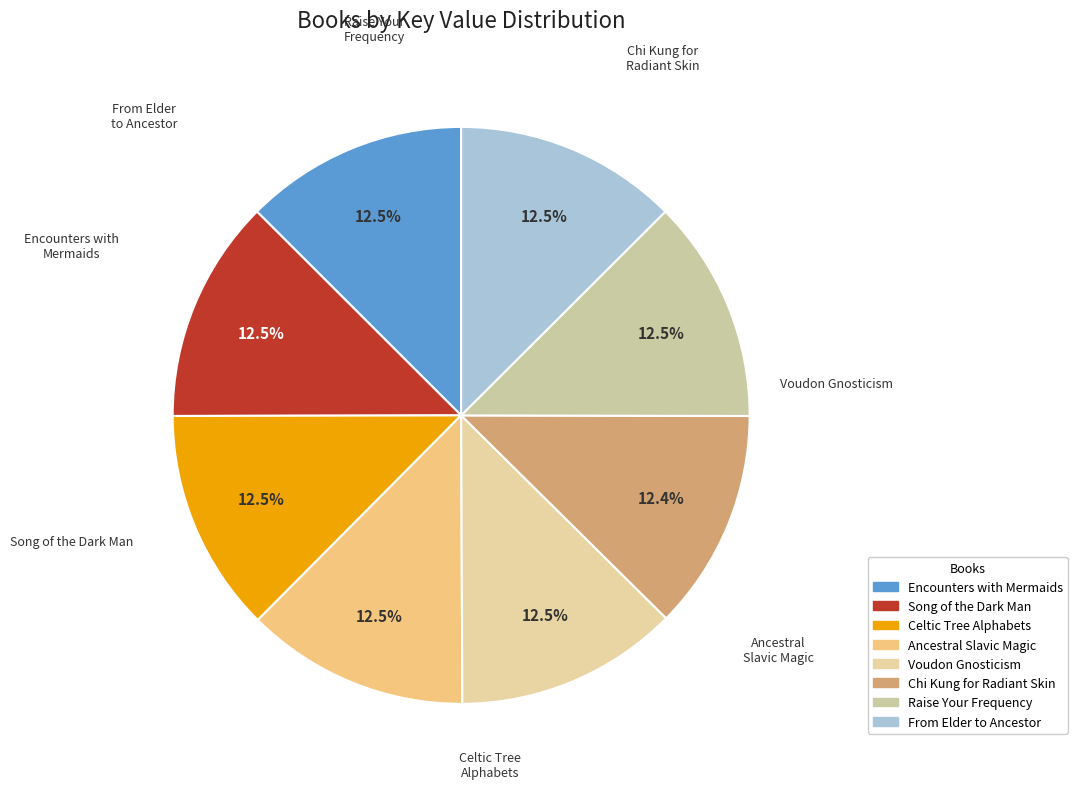

Does any single category account for the majority?

No